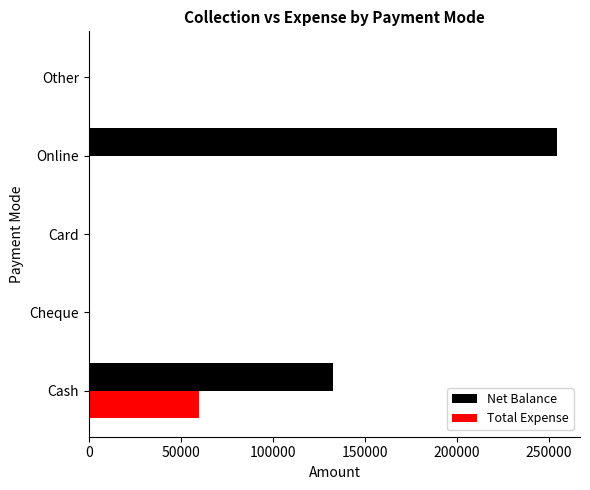

Where is Net Balance nearest to the value 127025?

Cash